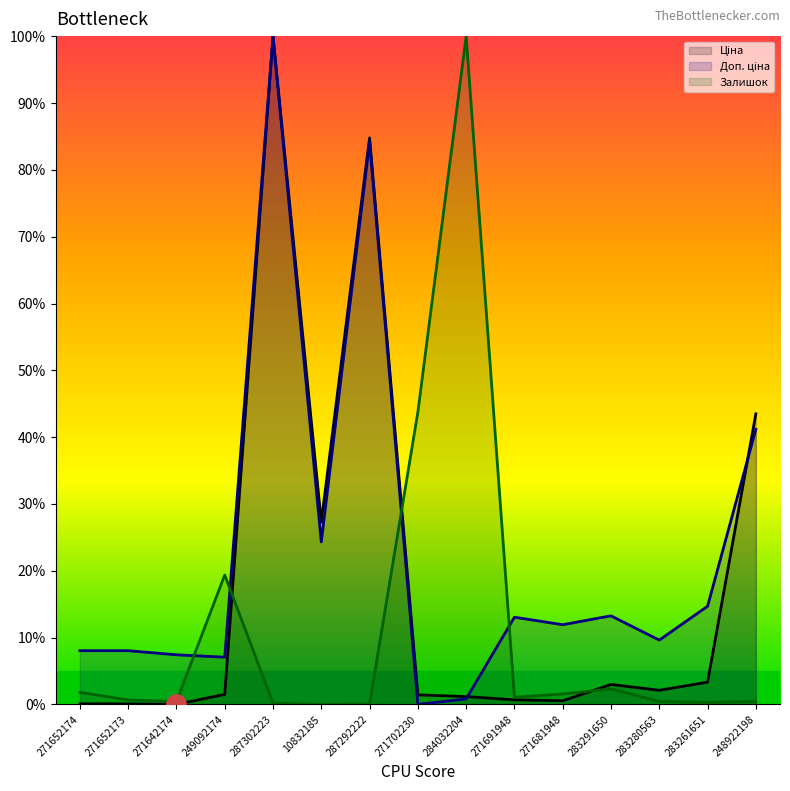

What is the average value of the Доп. ціна series?

22.9